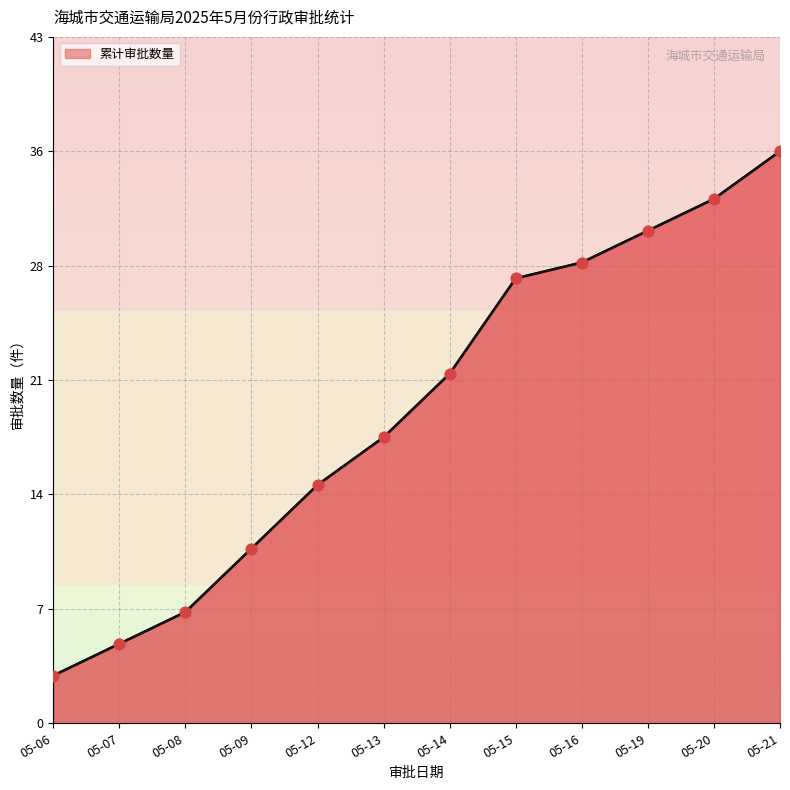

What is the change in value from 05-09 to 05-21?

+25